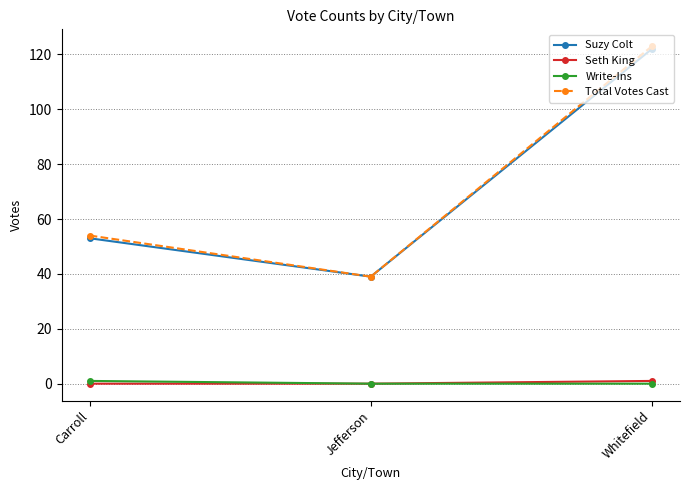

How many categories are shown in the chart?

3